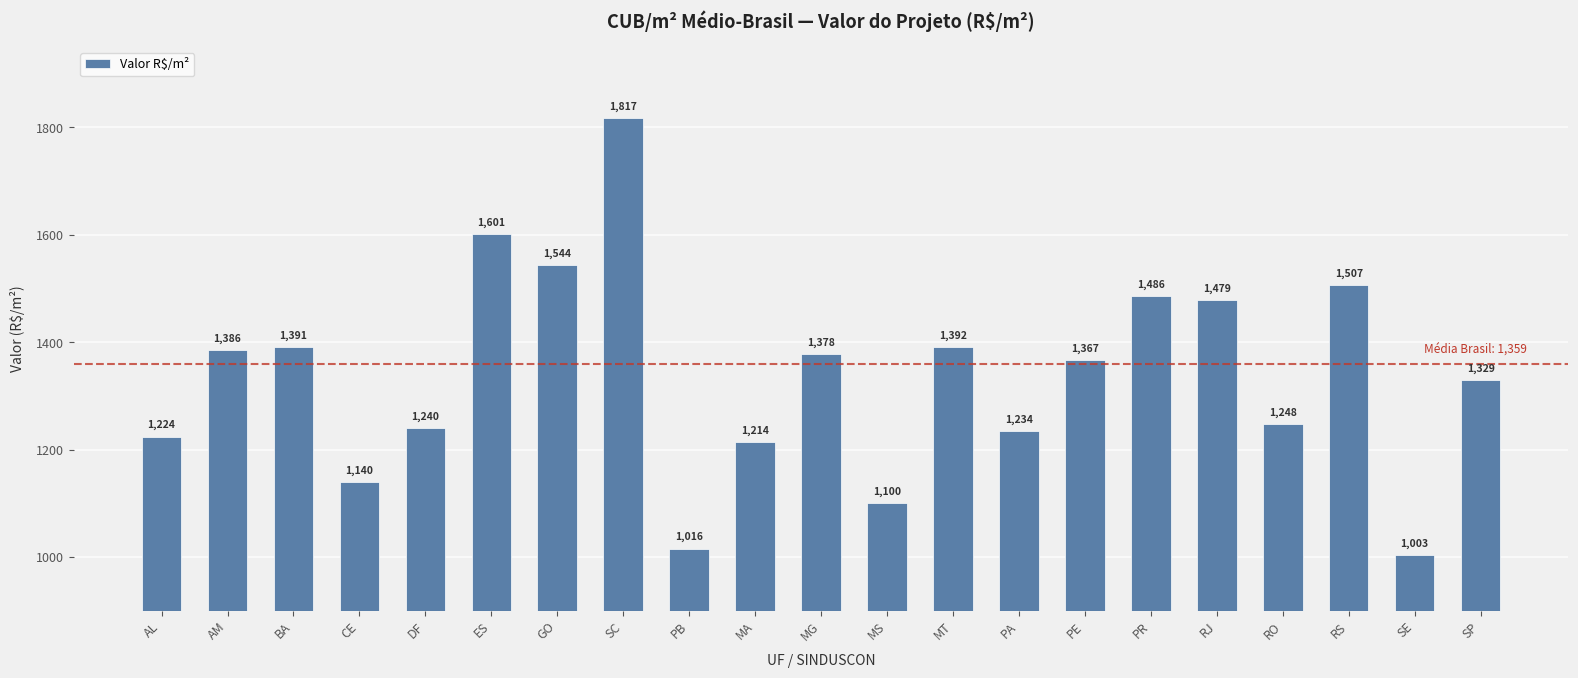

Between GO and PA, which is larger?

GO